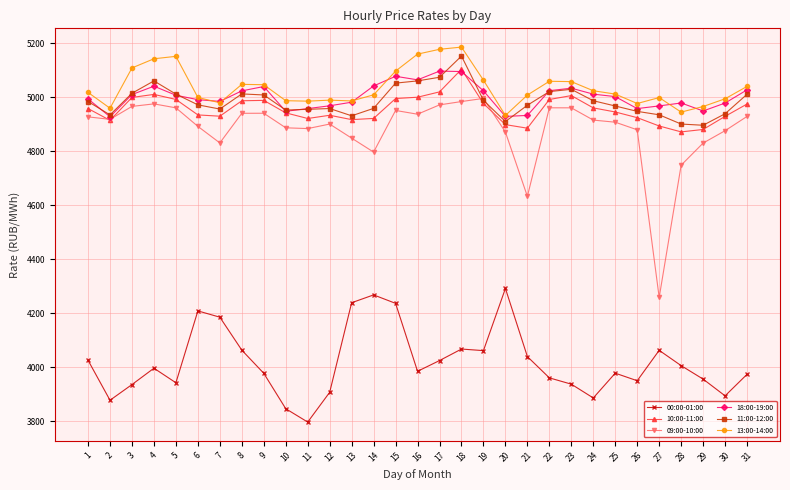

What is the difference between the highest and lowest values at 20?

640.8